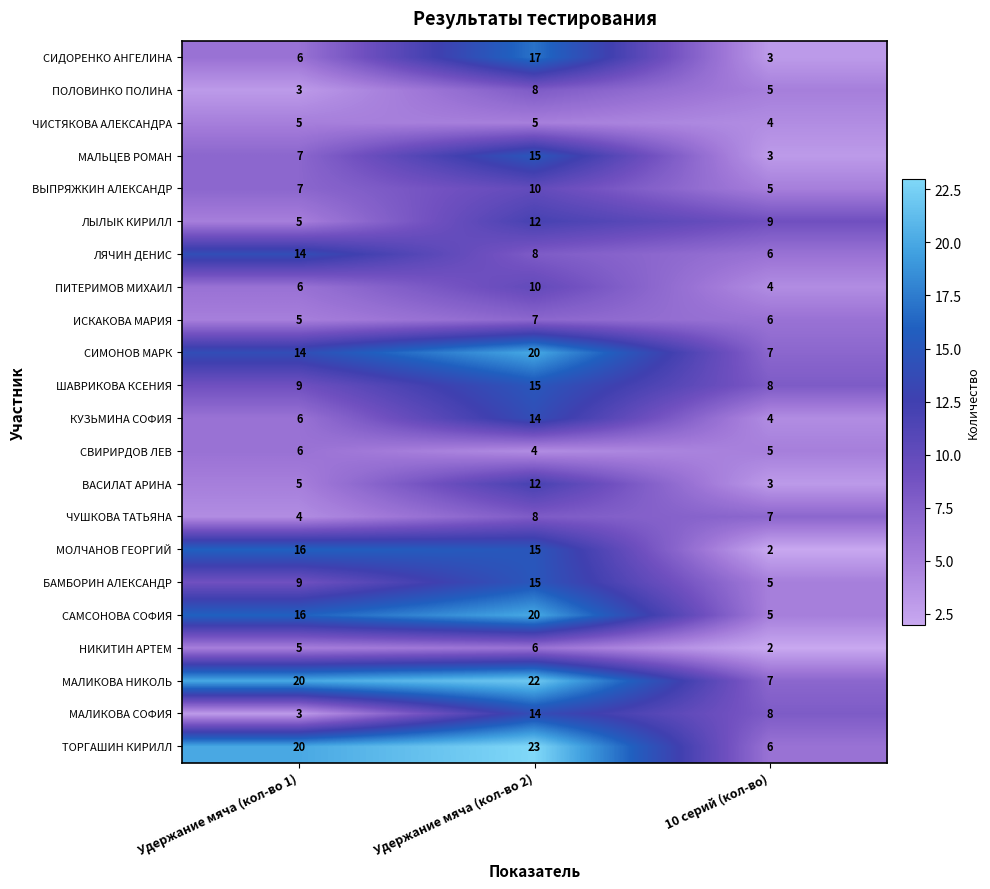

At which category is the sum across all series the highest?

Удержание мяча (кол-во 2)